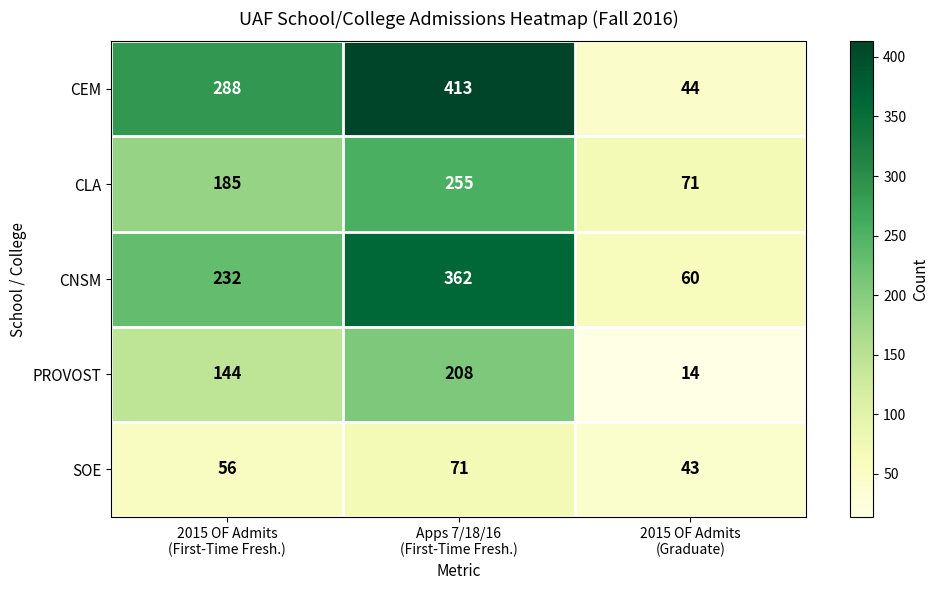

Rank the series at 2015 OF Admits
(First-Time Fresh.) from lowest to highest value.

SOE, PROVOST, CLA, CNSM, CEM